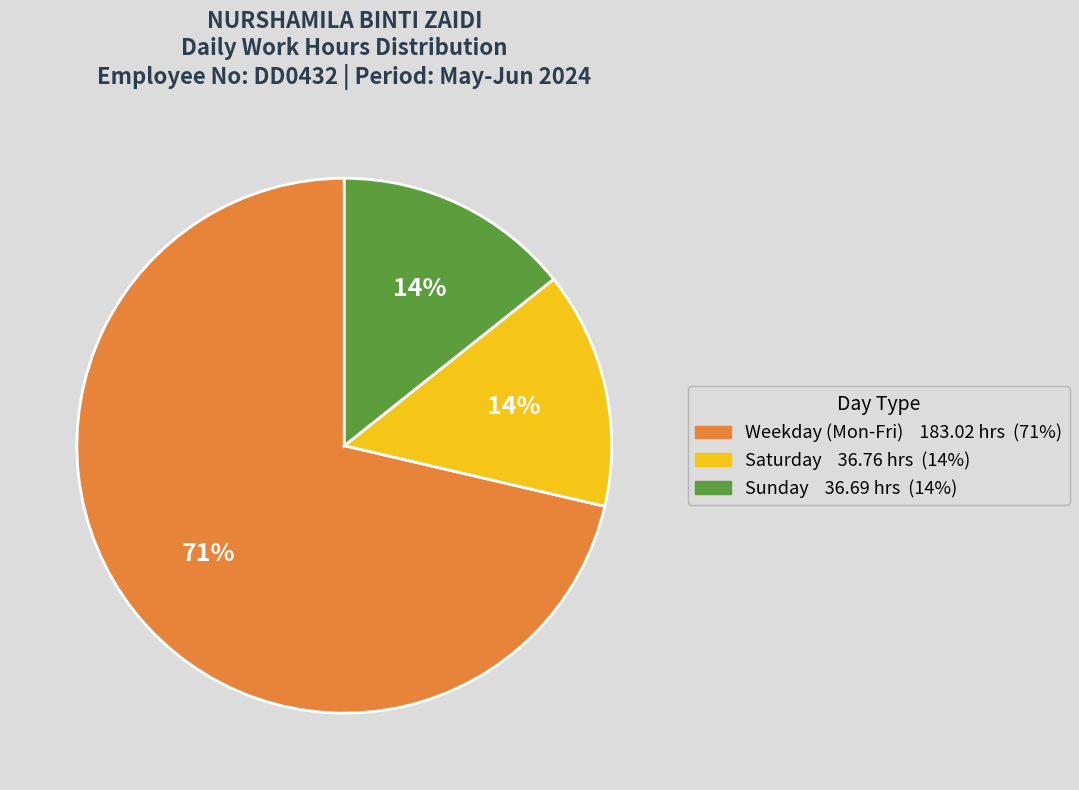

To the nearest percent, what is the average slice percentage?

33%